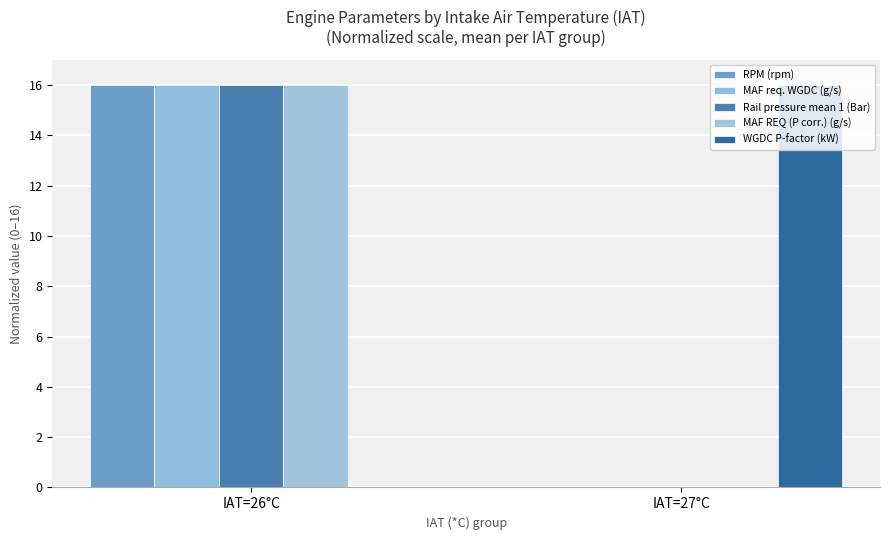

How many MAF REQ (P corr.) (g/s) values are between 0 and 16?

2